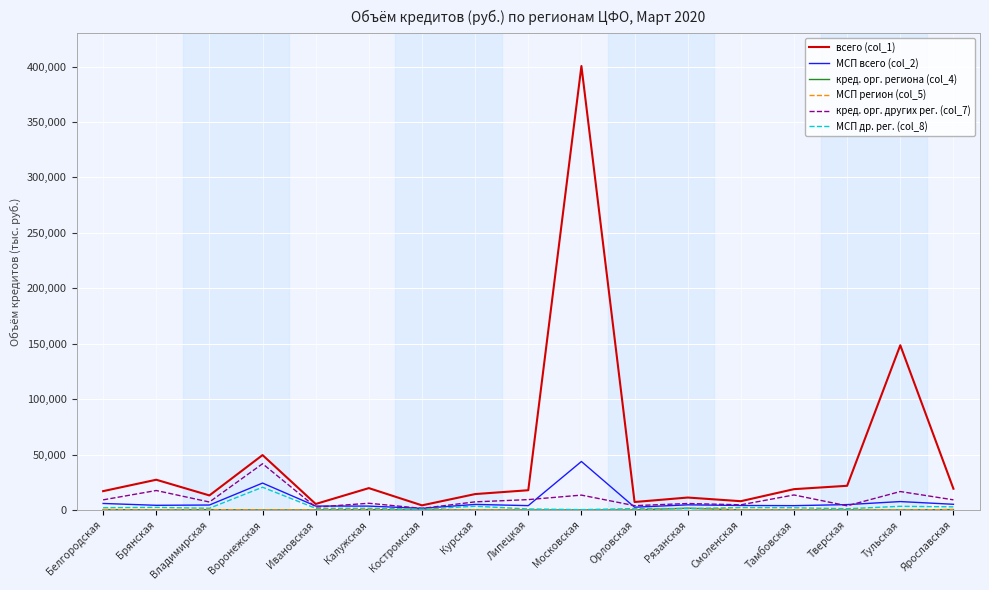

How many lines are shown in the chart?

6